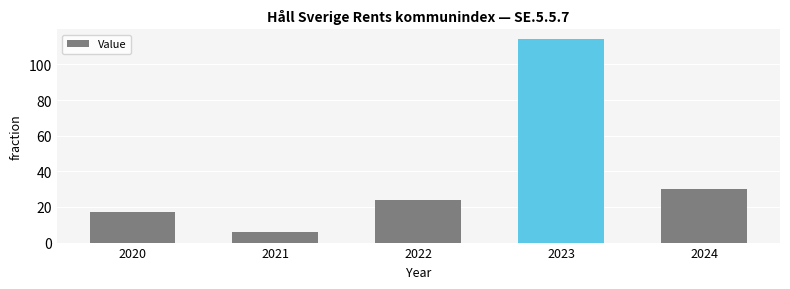

The chart shows a value of 6 at 2021. True or false?

True